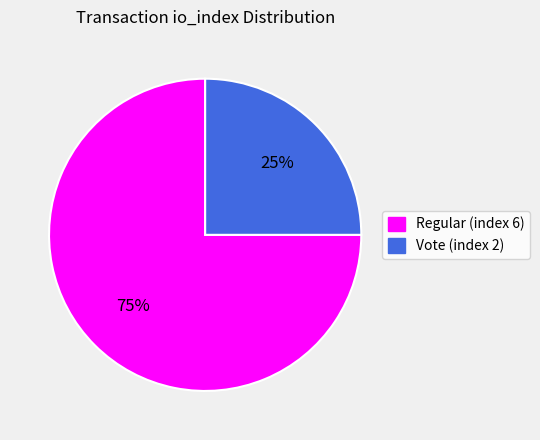

Rank the categories by value from highest to lowest.

Regular (index 6), Vote (index 2)